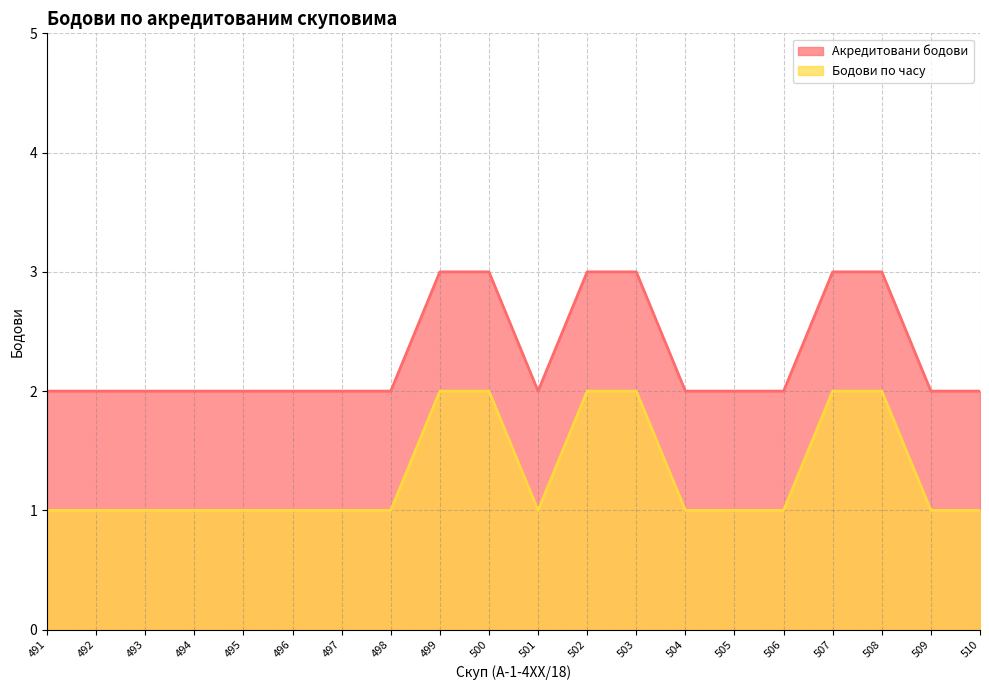

What is the total value across all series at 499?

5